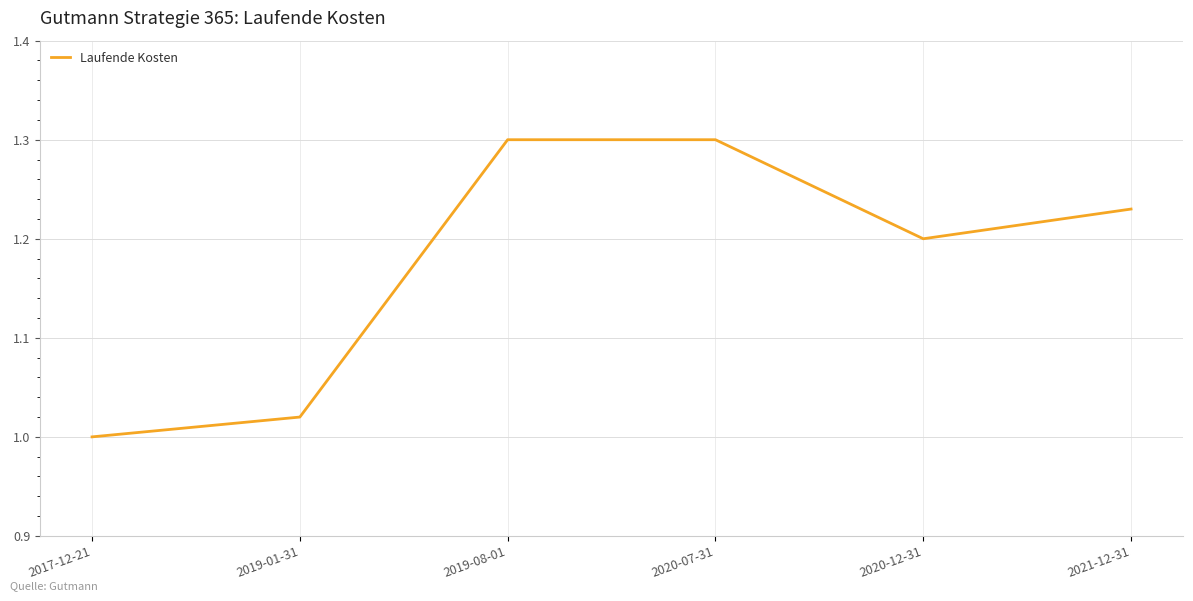

Where is the first local minimum?

2020-12-31